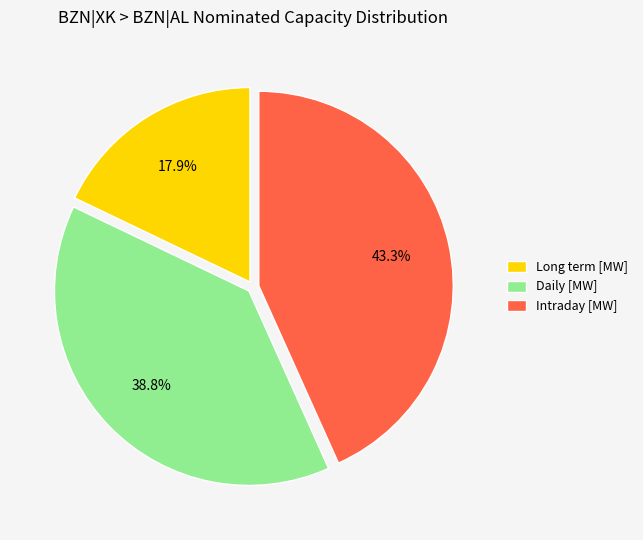

What is the largest slice in the pie chart?

Intraday [MW]